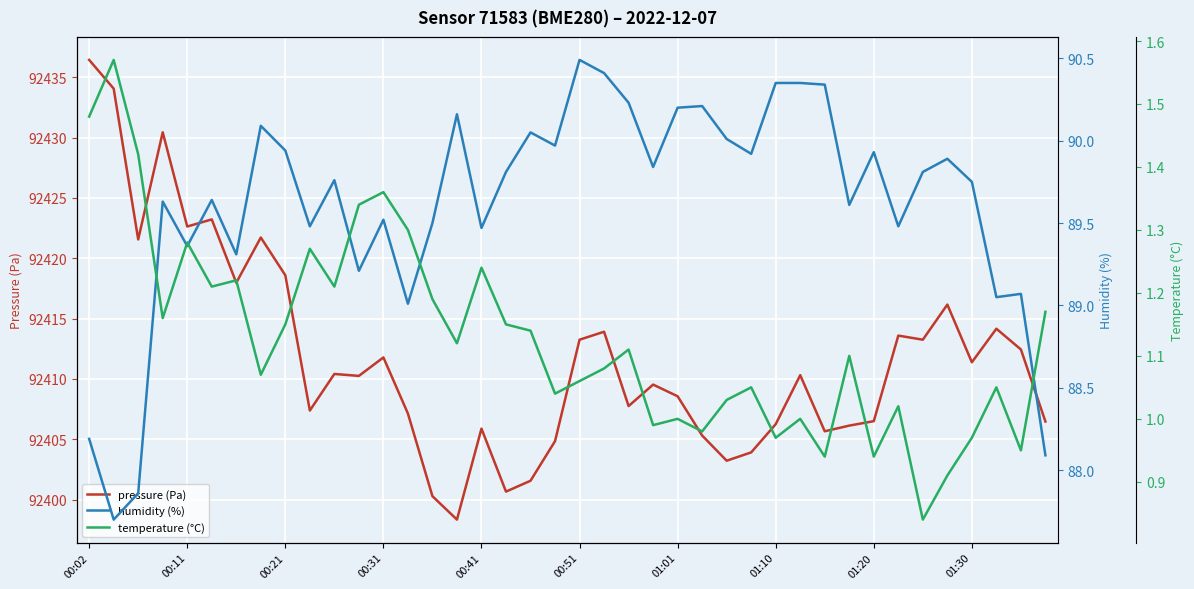

What are all the series names shown in the legend?

pressure (Pa), humidity (%), temperature (°C)